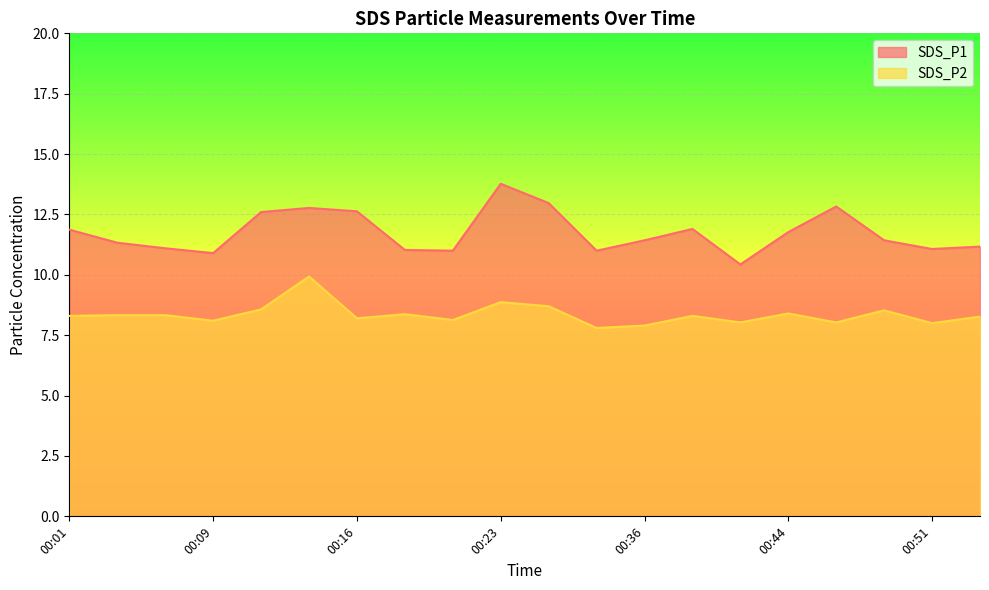

At which label is SDS_P1 closest to 12?

00:39